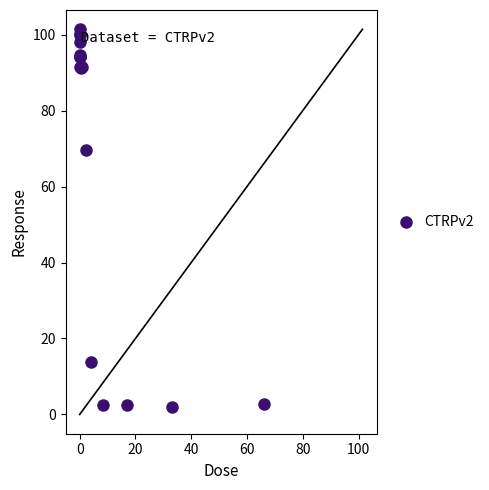

What Y value in the scatter plot is closest to 51?

69.6